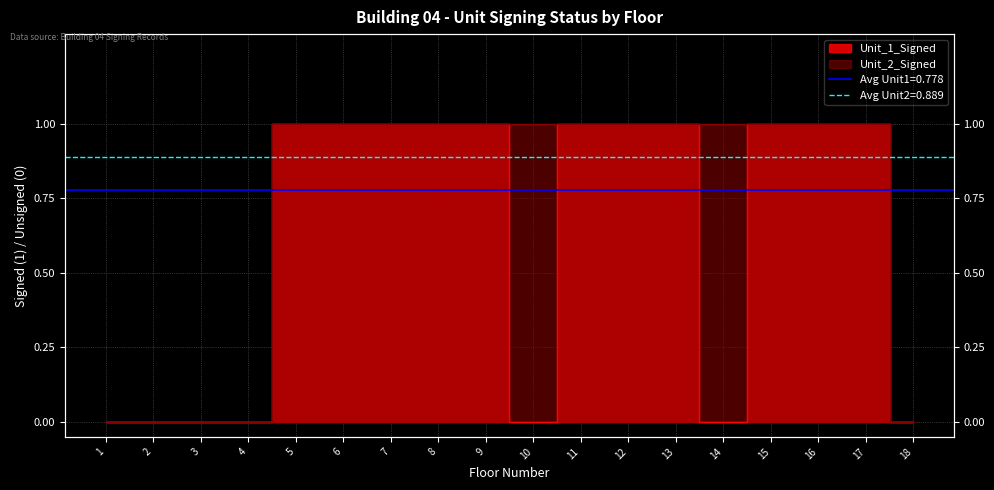

The Unit_2_Signed series shows 1 at 15. True or false?

True